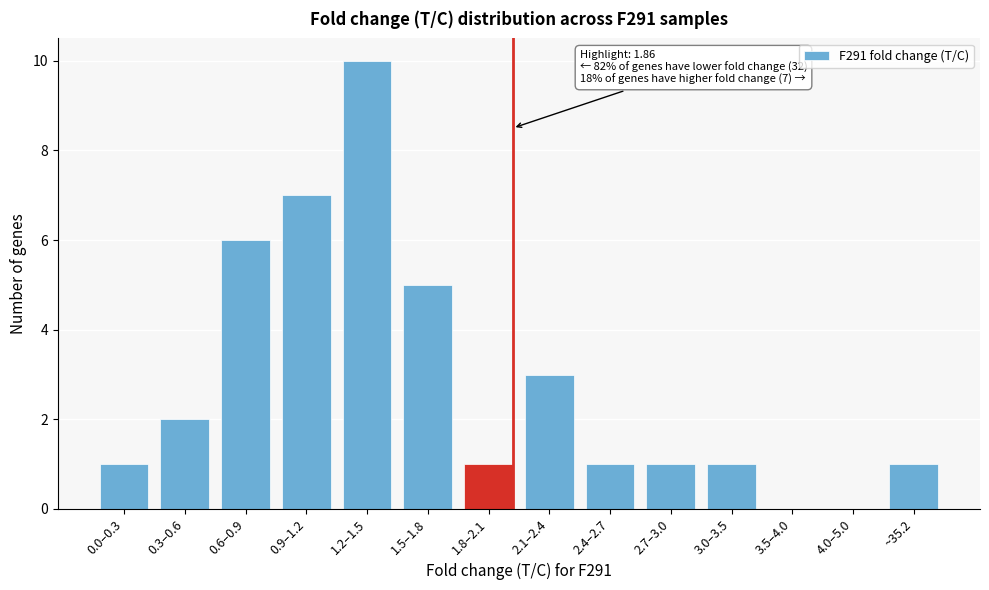

Reading right to left, transcribe all the data shown in this chart.

~35.2=1	4.0–5.0=0	3.5–4.0=0	3.0–3.5=1	2.7–3.0=1	2.4–2.7=1	2.1–2.4=3	1.8–2.1=1	1.5–1.8=5	1.2–1.5=10	0.9–1.2=7	0.6–0.9=6	0.3–0.6=2	0.0–0.3=1